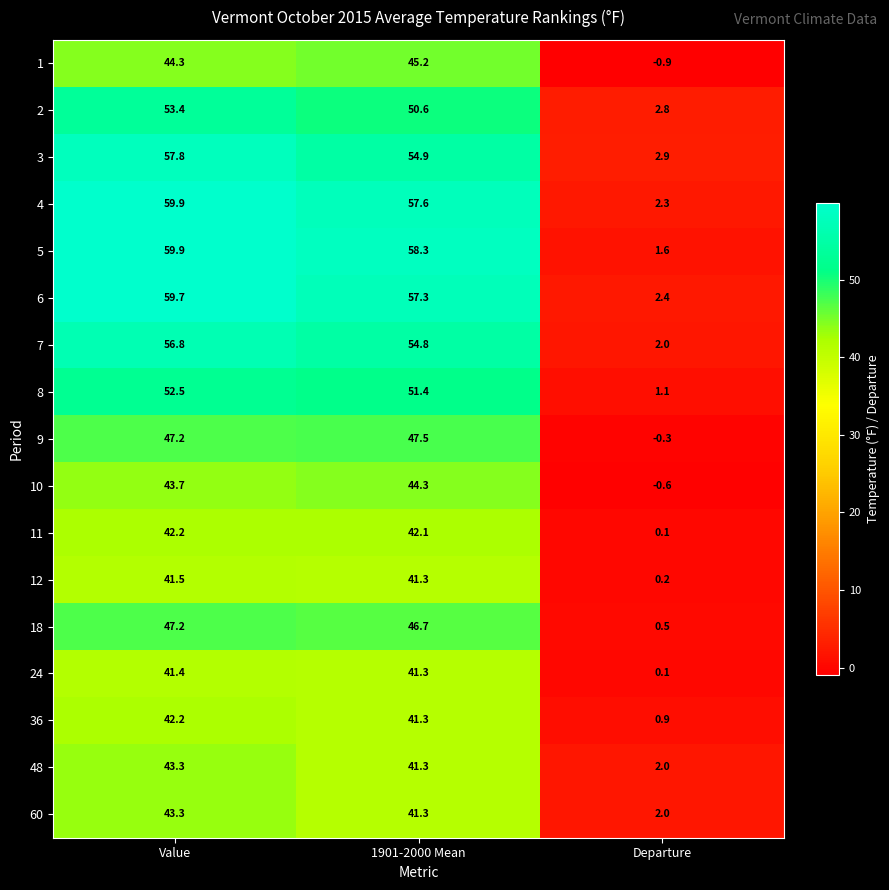

Which series has the widest spread of values?

5